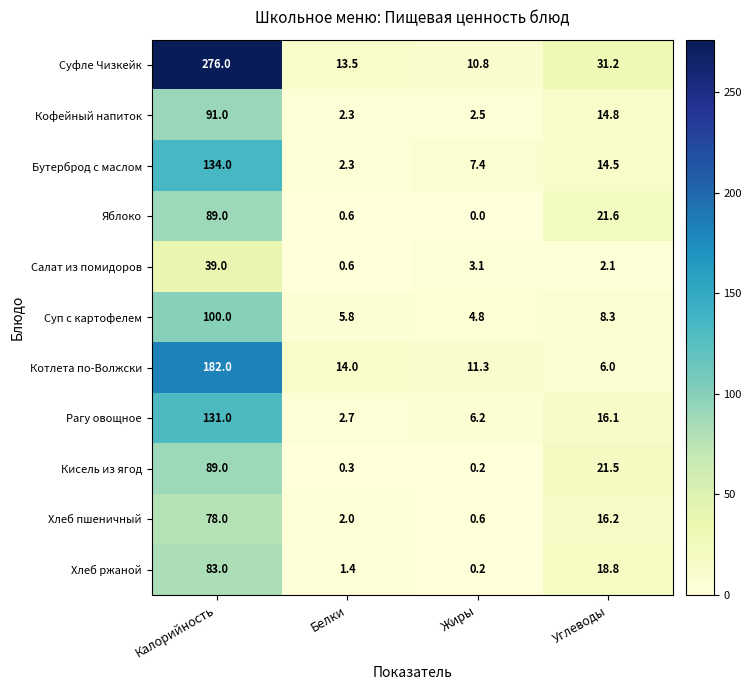

Count the number of data series in this chart.

11